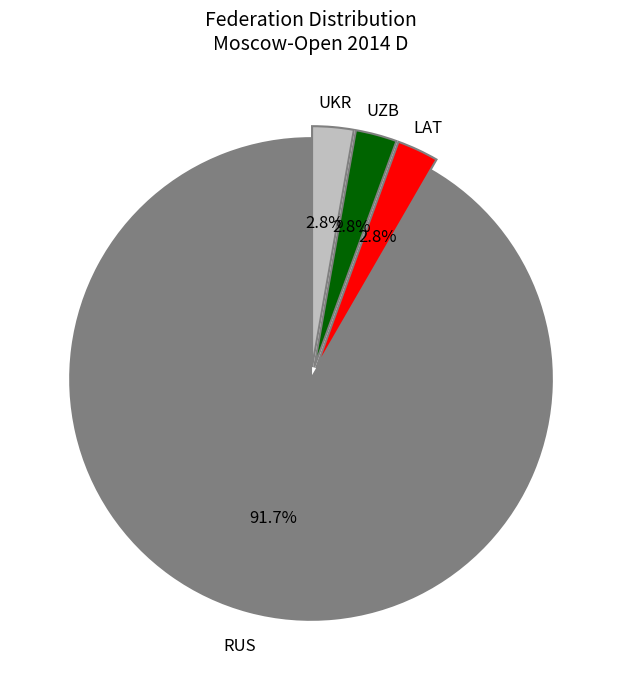

How many slices are in this pie chart?

4